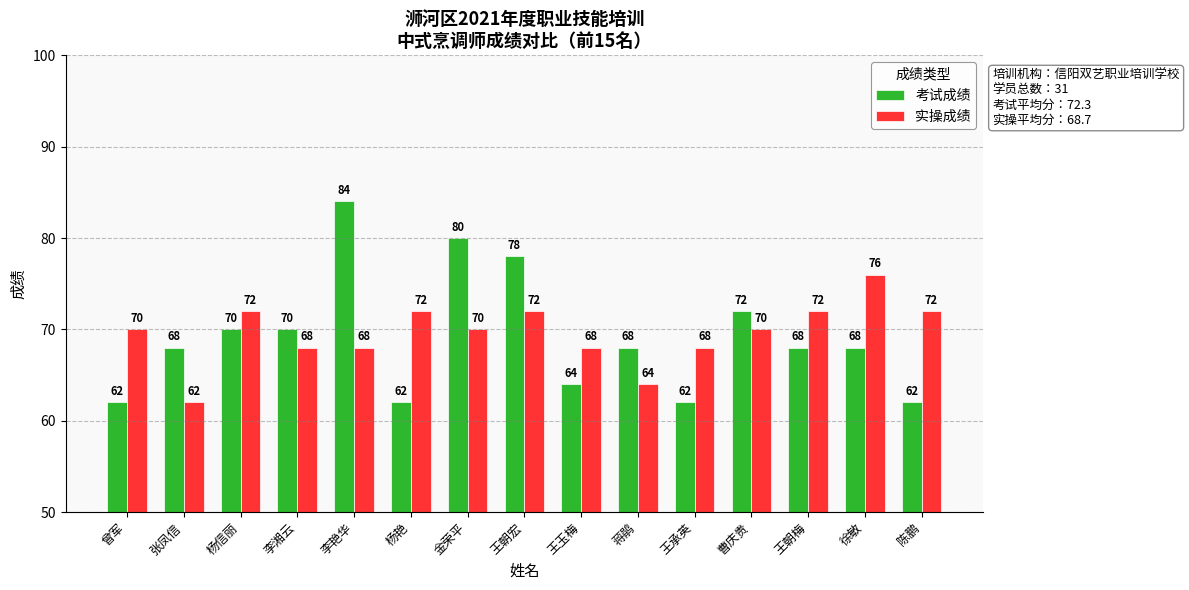

What is the sum of the 实操成绩 values at 李艳华 and 王承英?

136